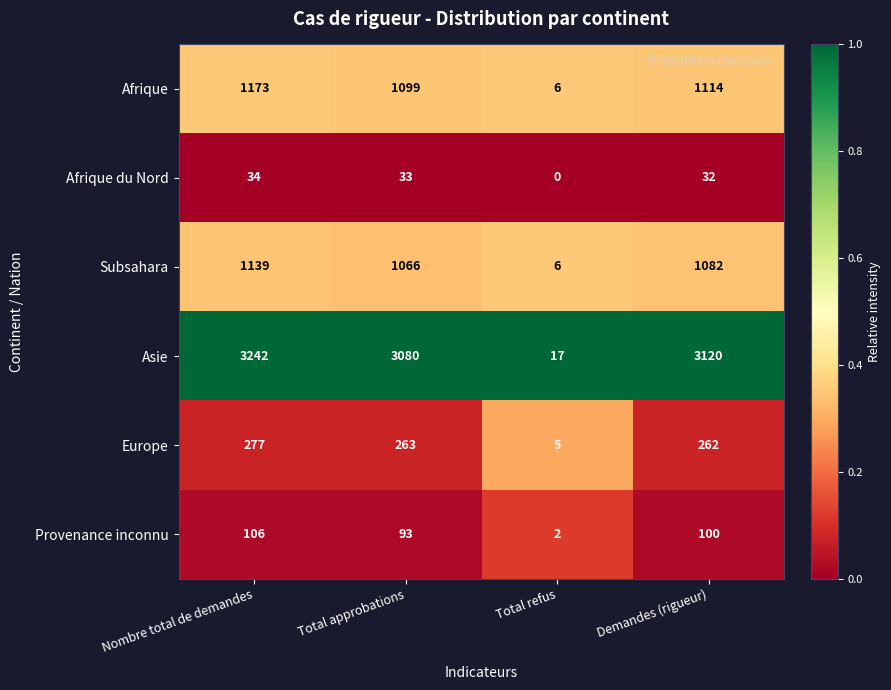

How many data points does each series have?

4